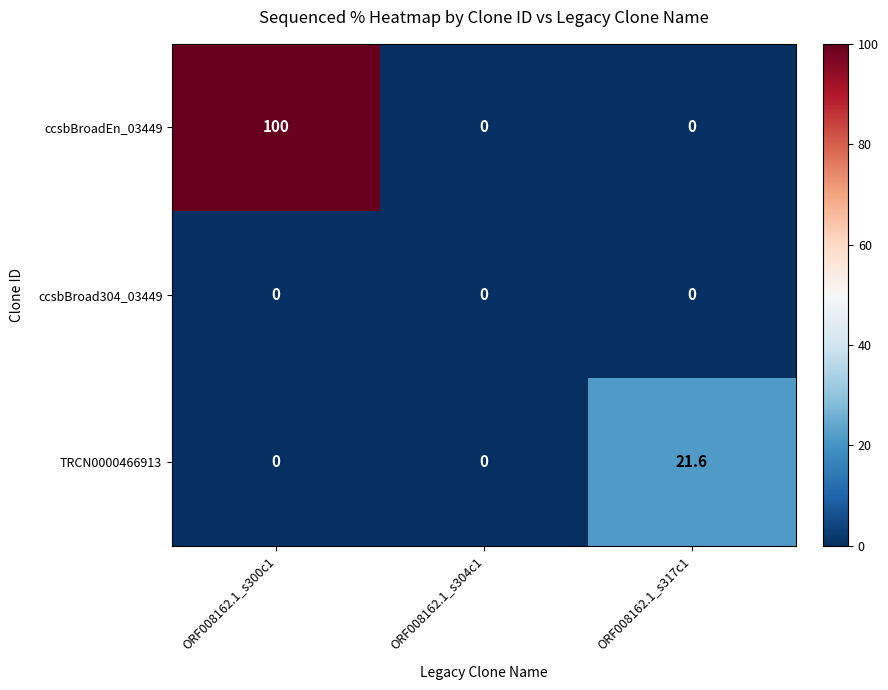

Reading left to right, list all the values displayed in this chart.

ccsbBroadEn_03449: 100.0	0.0	0.0
ccsbBroad304_03449: 0.0	0.0	0.0
TRCN0000466913: 0.0	0.0	21.6